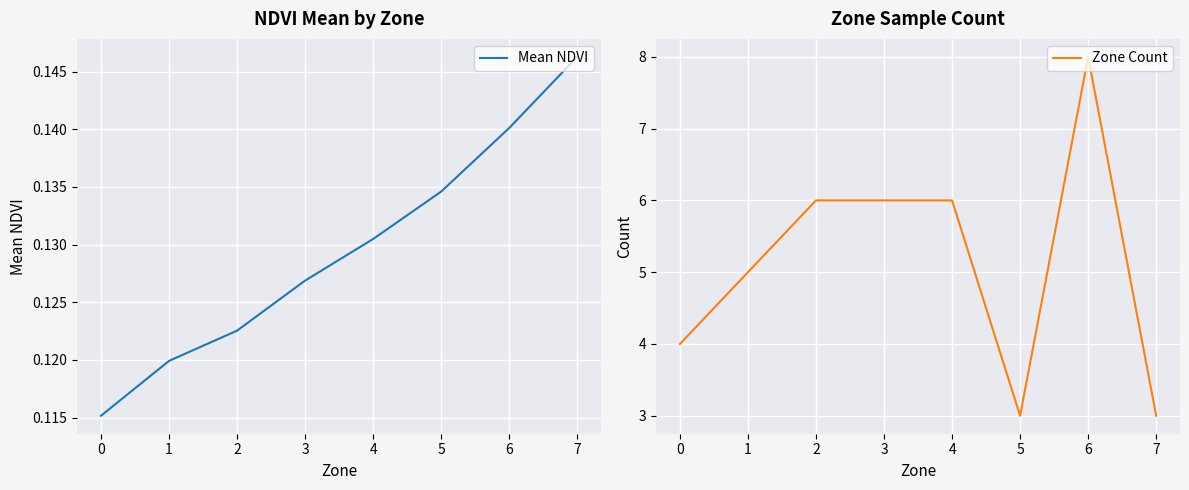

Is it true that Mean NDVI equals 0.2 at 3?

False